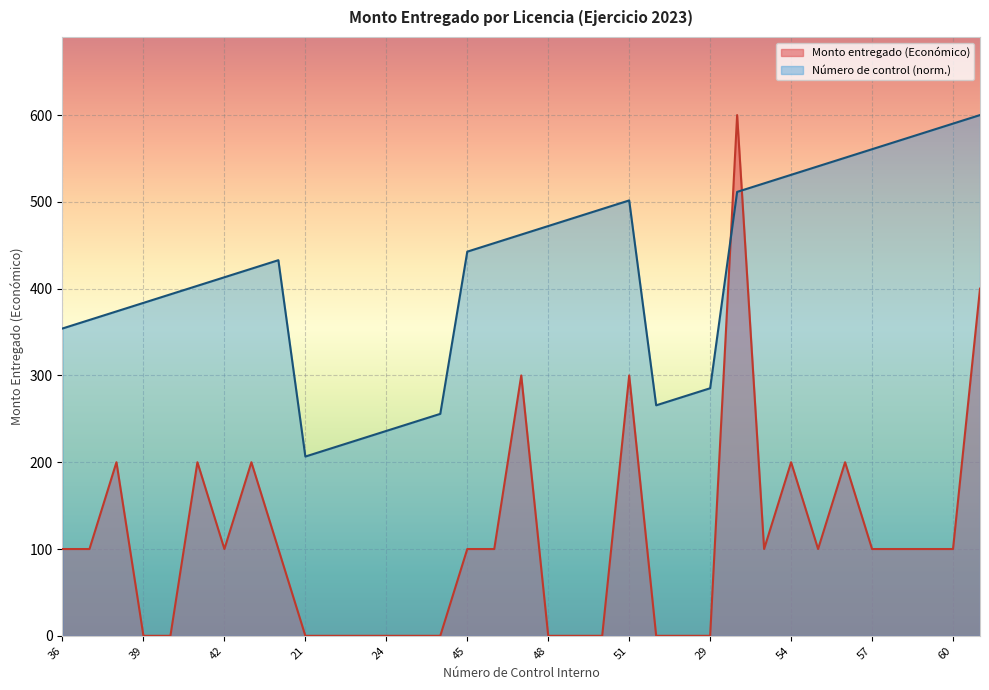

How many positive values does the Monto entregado (Económico) series have?

21